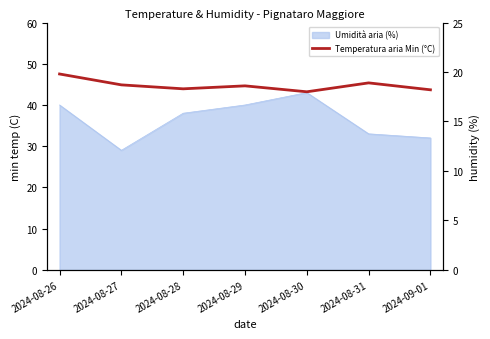

What is the average value?

18.6